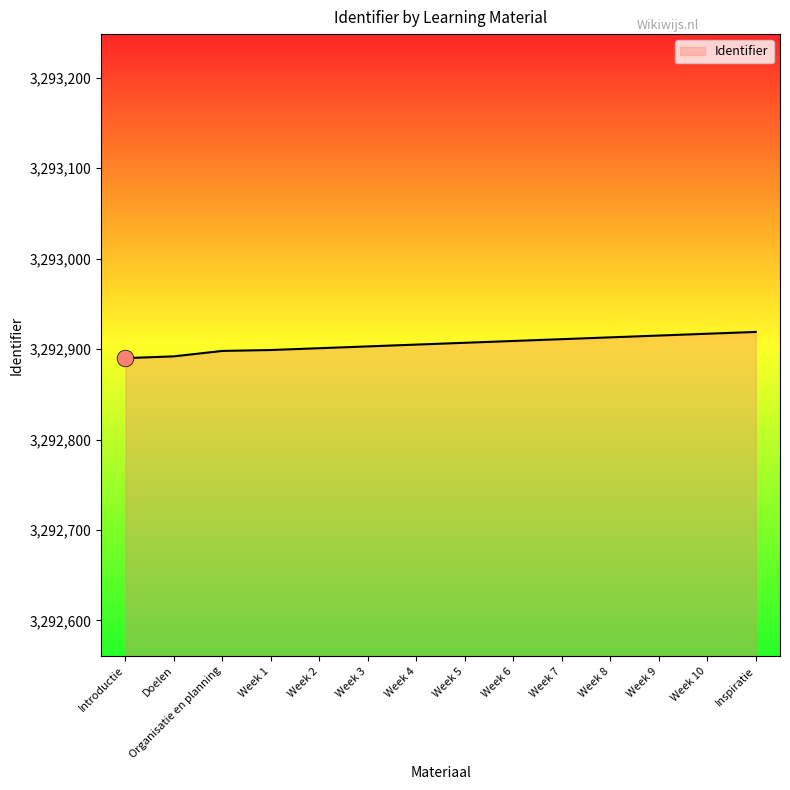

What is the difference between the values at Week 4 and Introductie?

15